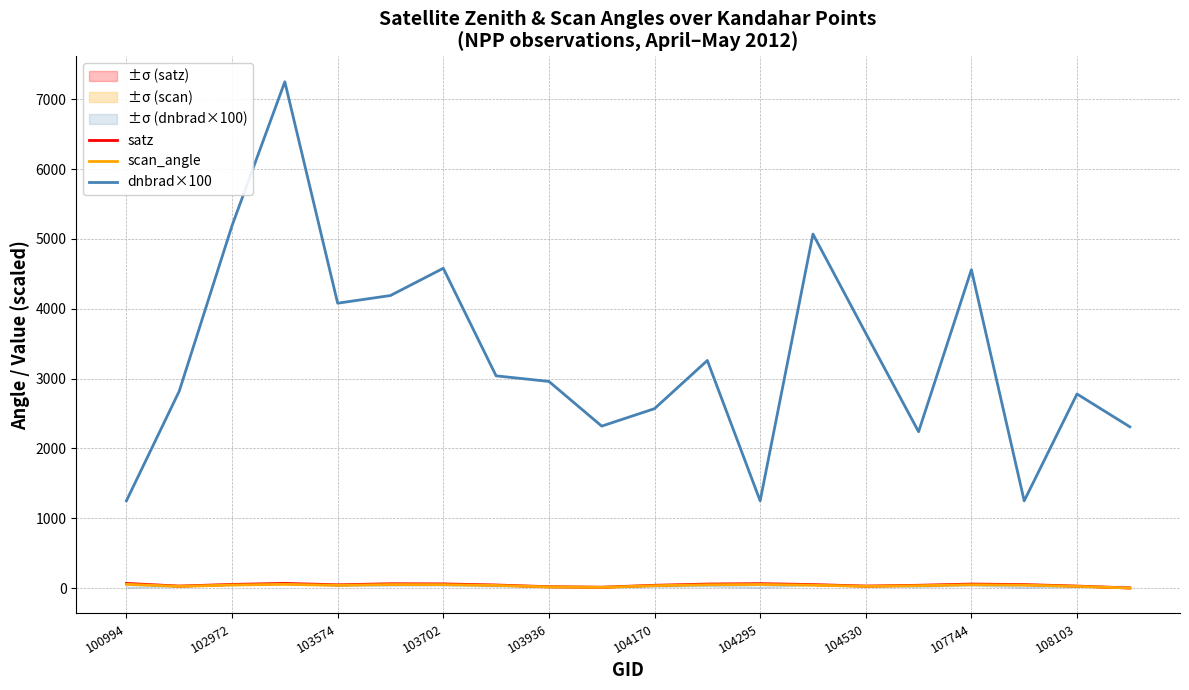

Is it true that dnbrad×100 equals 4560.0 at 107744?

True